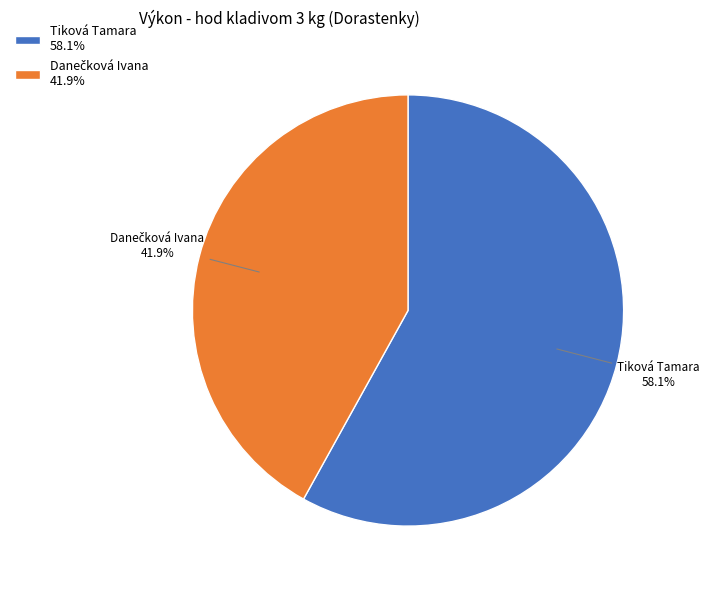

Is it true that Tiková Tamara is 58% of the pie?

True